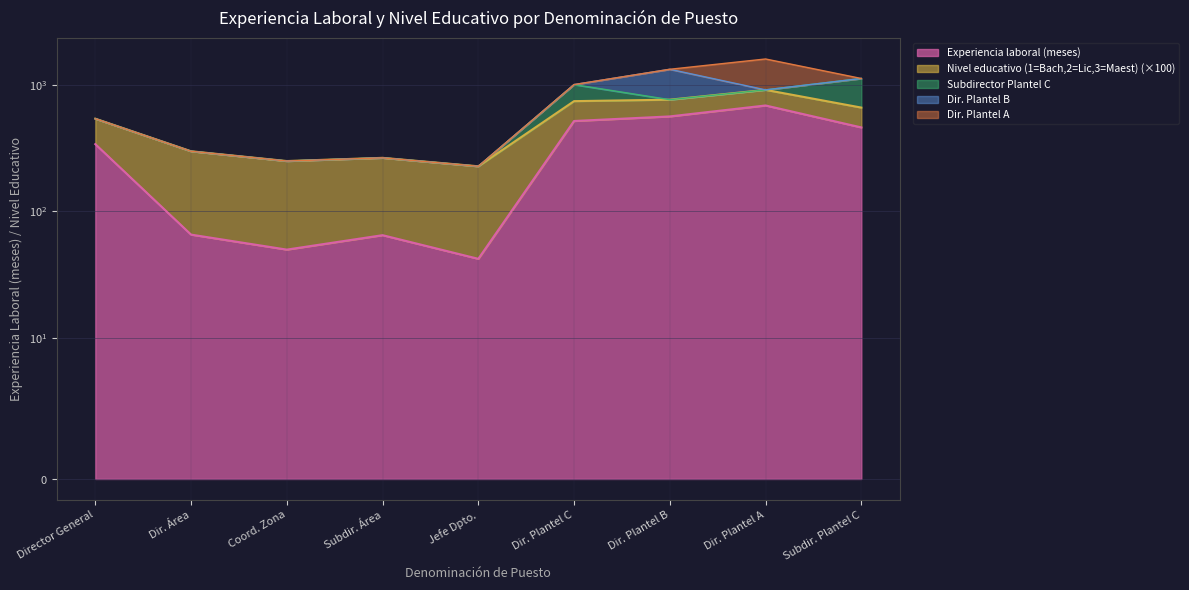

List the labels in order of value, largest first.

Dir. Plantel A, Dir. Plantel B, Dir. Plantel C, Subdir. Plantel C, Director General, Dir. Área, Subdir. Área, Coord. Zona, Jefe Dpto.